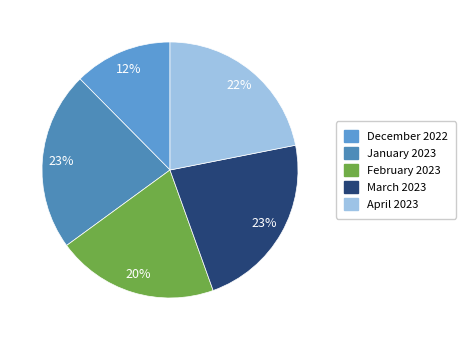

Combined, do March 2023 and April 2023 account for over 50%?

No